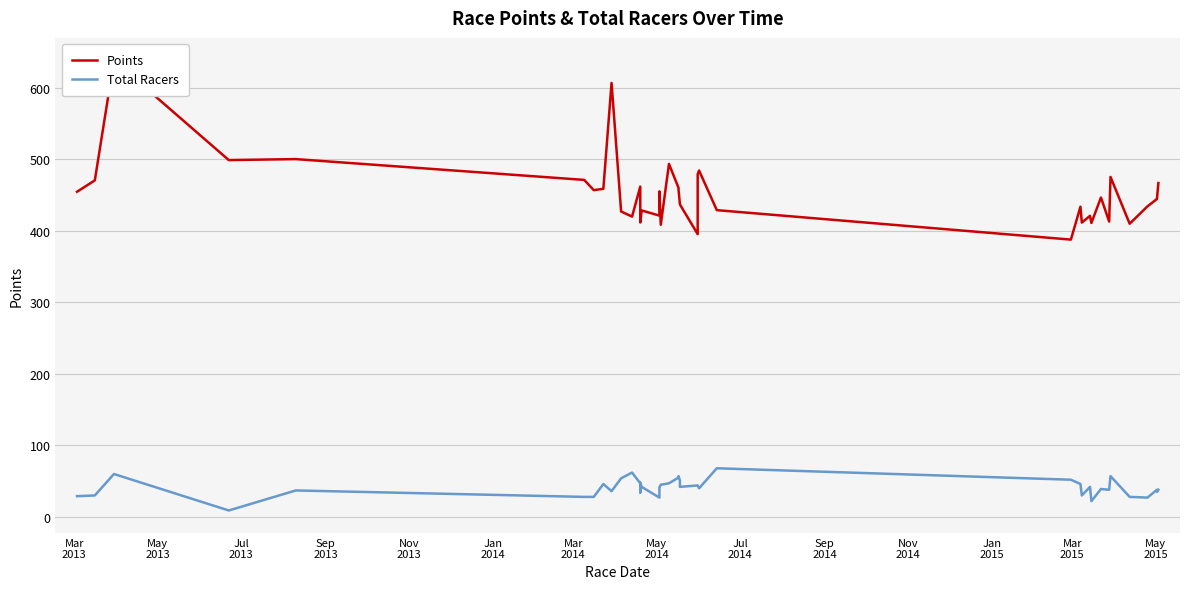

True or false: Points and Total Racers cross at least once.

False